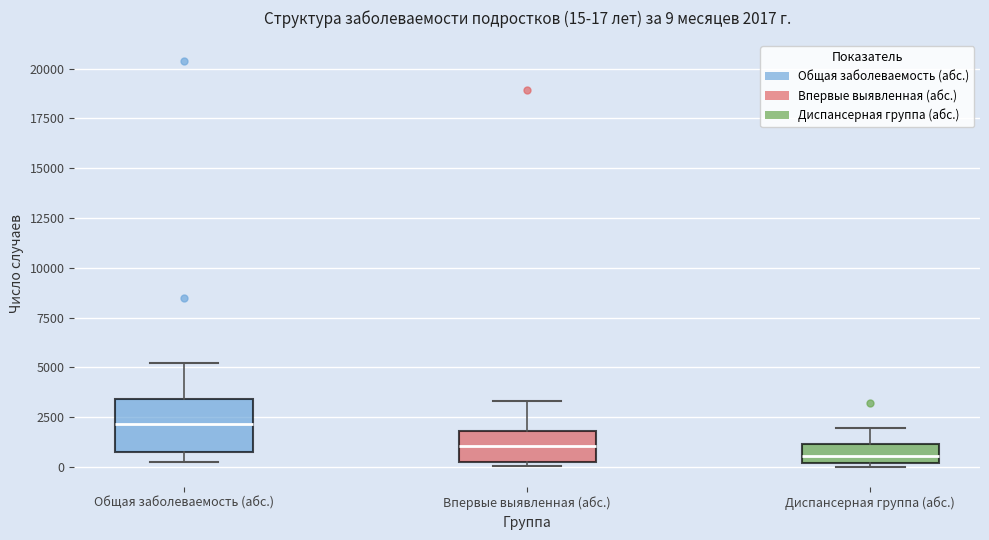

Comparing the boxes themselves (not the whiskers), which one is the tallest?

Общая заболеваемость (абс.)